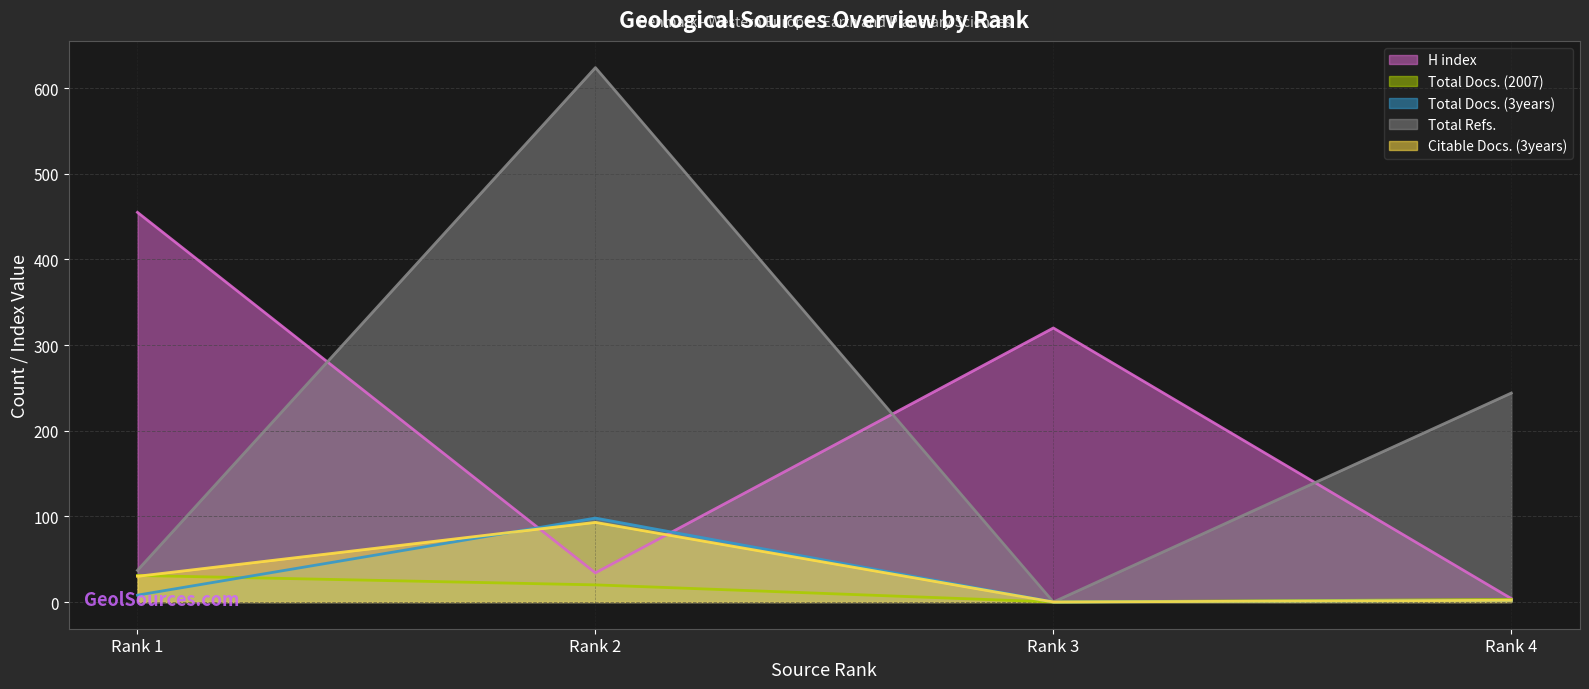

What are all the series names shown in the legend?

H index, Total Docs. (2007), Total Docs. (3years), Total Refs., Citable Docs. (3years)